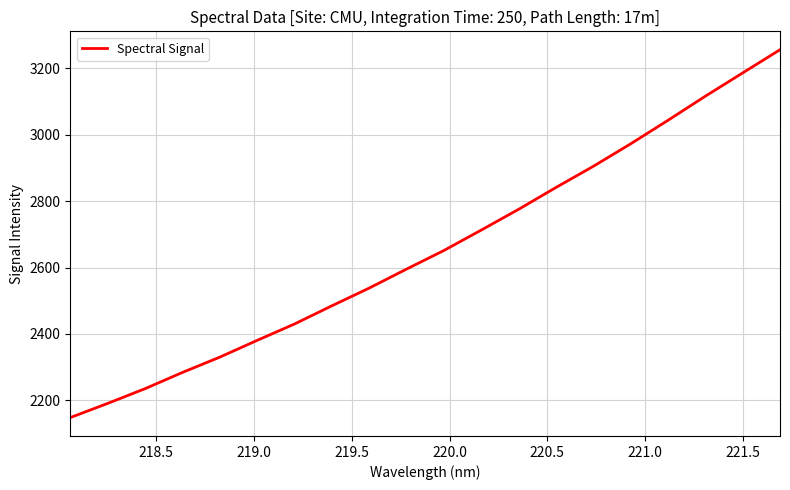

Count the number of data series in this chart.

1